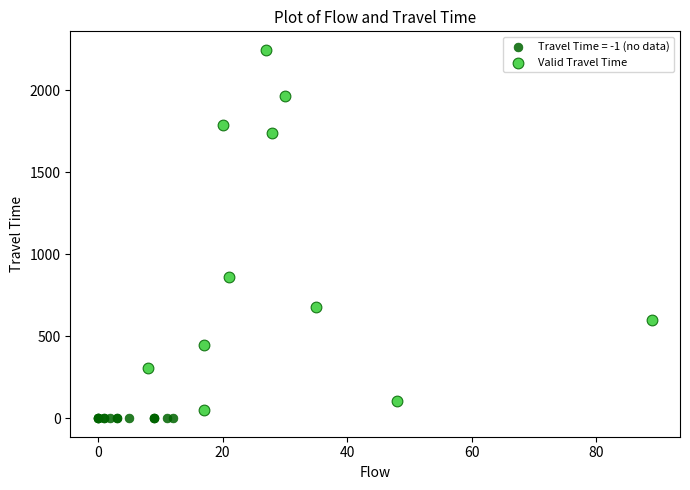

Which series reaches the maximum Y coordinate?

Valid Travel Time